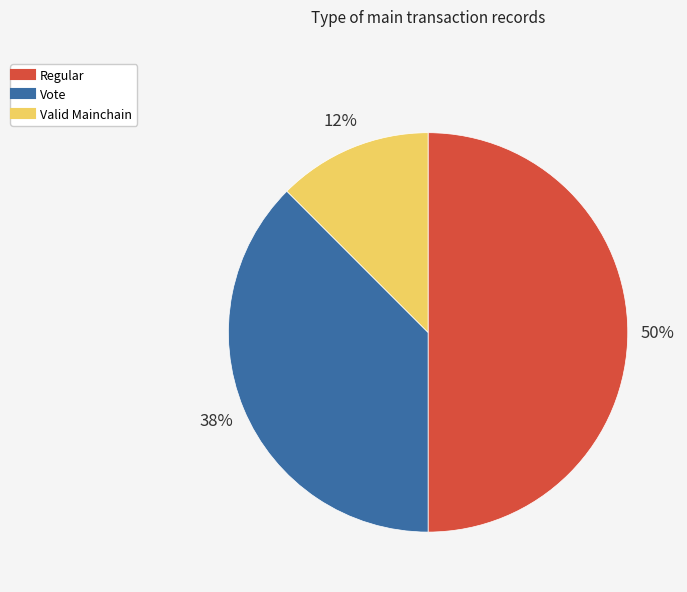

Between Vote and Regular, which is larger?

Regular